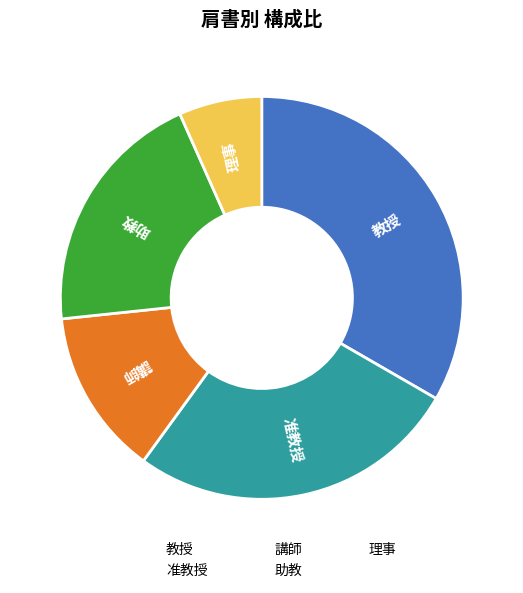

Between 理事 and 講師, which is larger?

講師